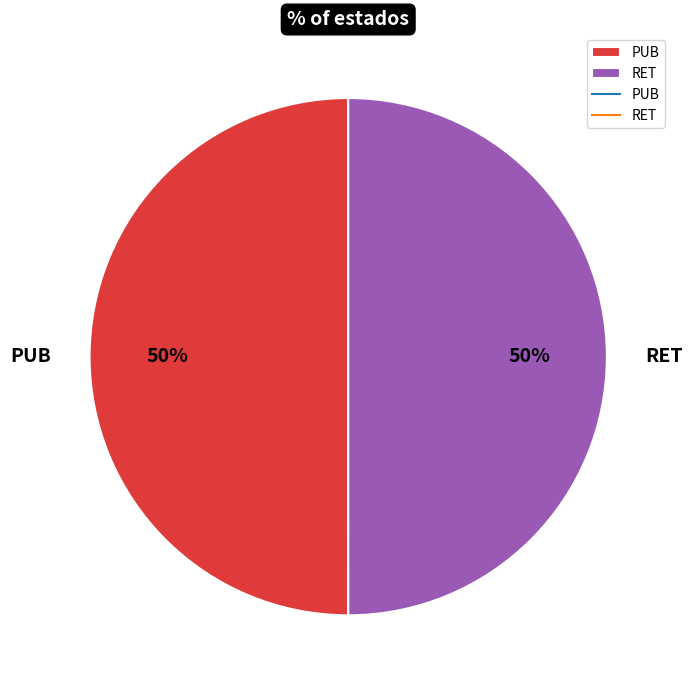

Do RET and PUB together represent more than half of the pie?

Yes